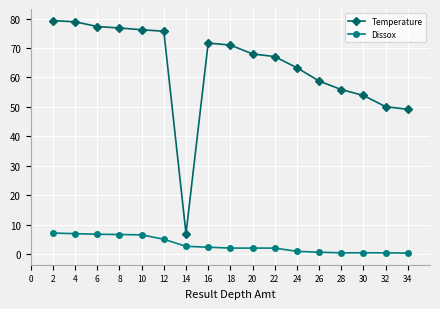

Read the Temperature value at 20.

68.0